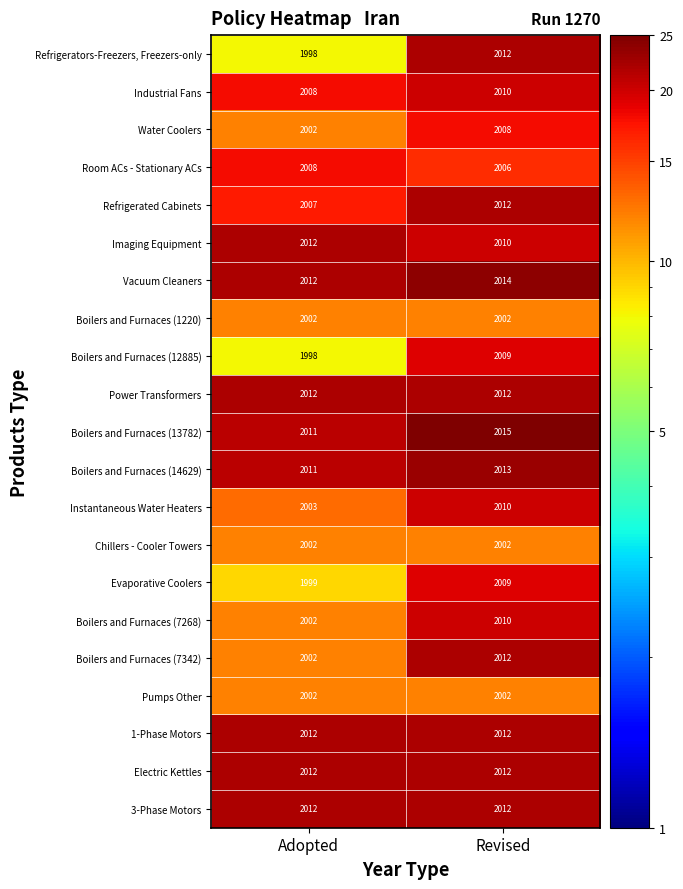

Which series has the largest range (max minus min)?

Refrigerators-Freezers, Freezers-only